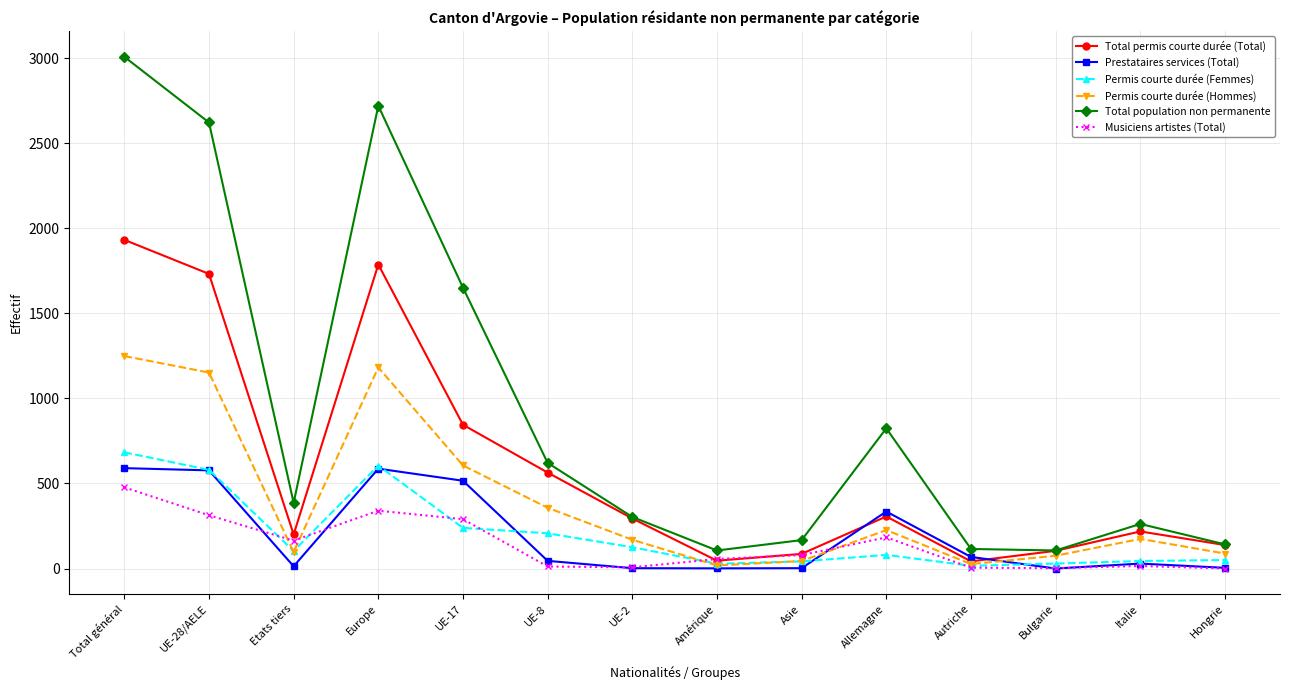

What is the value of the Permis courte durée (Hommes) point at the 13th from the left?

174